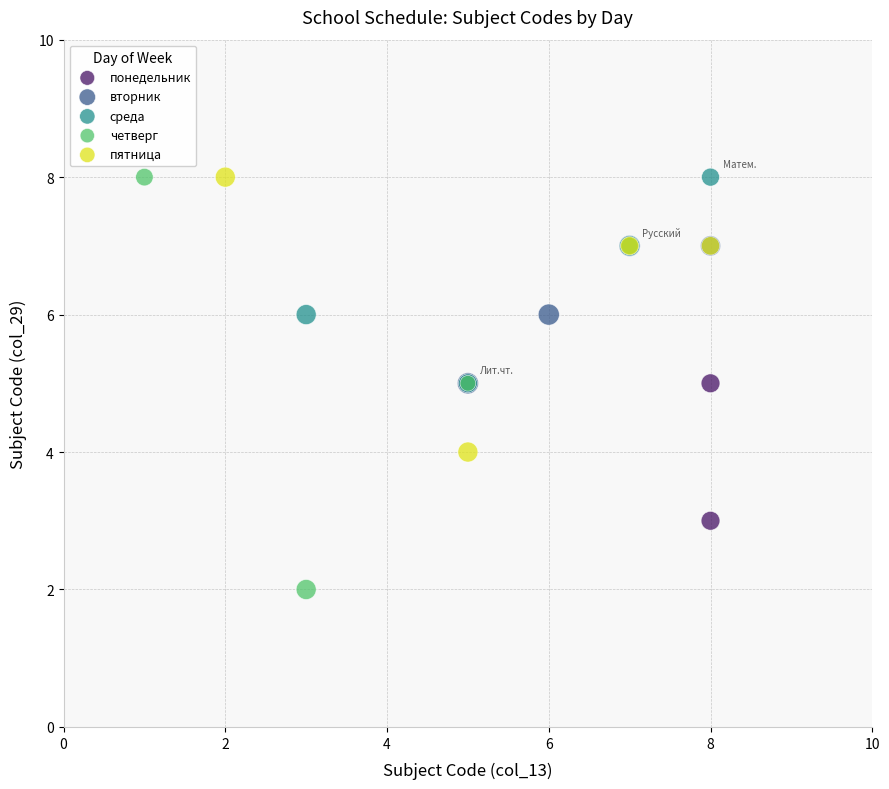

Which series has the widest spread of Y values?

четверг